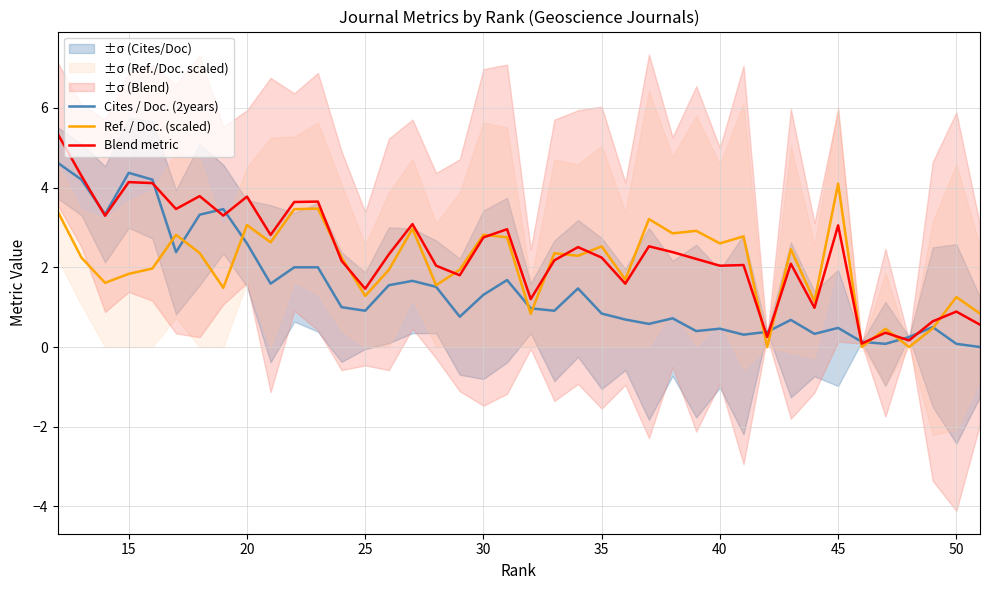

What is the greatest value displayed?

5.3